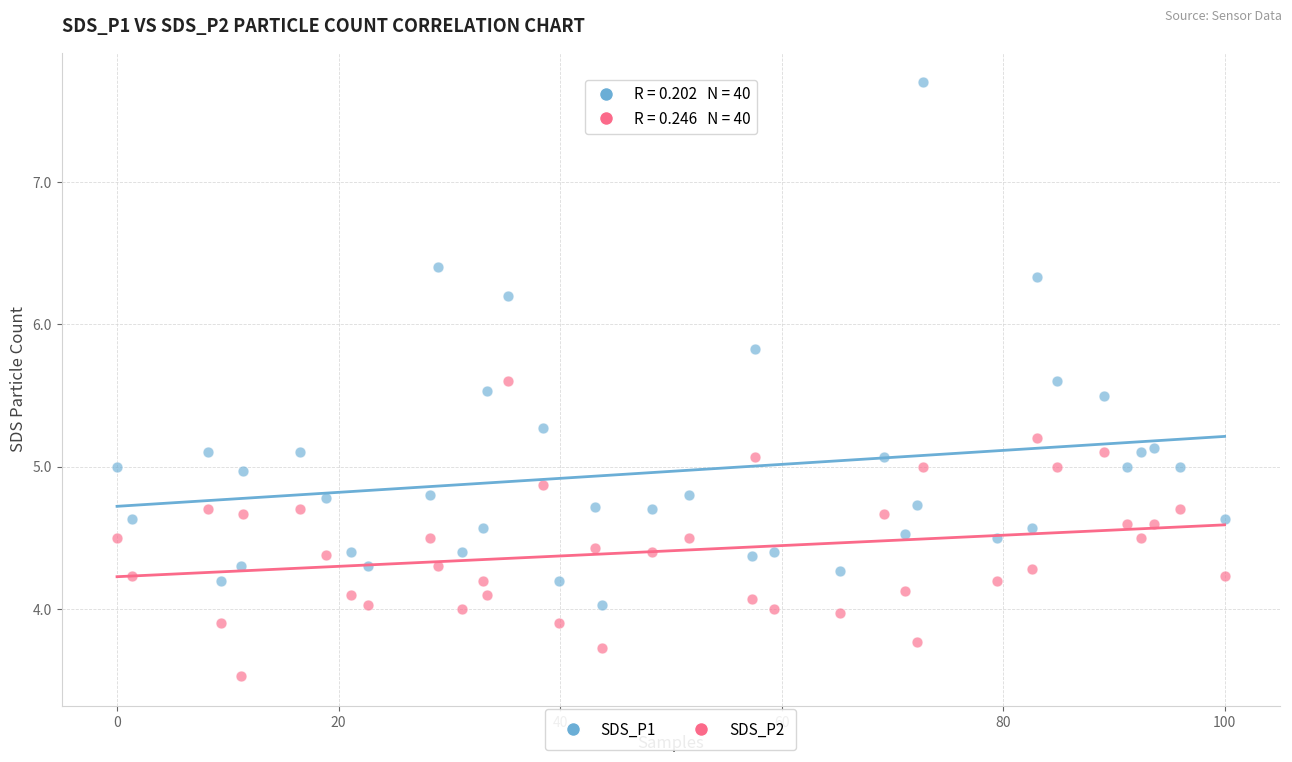

Across all data points, what is the range of Y values (max minus min)?

4.2